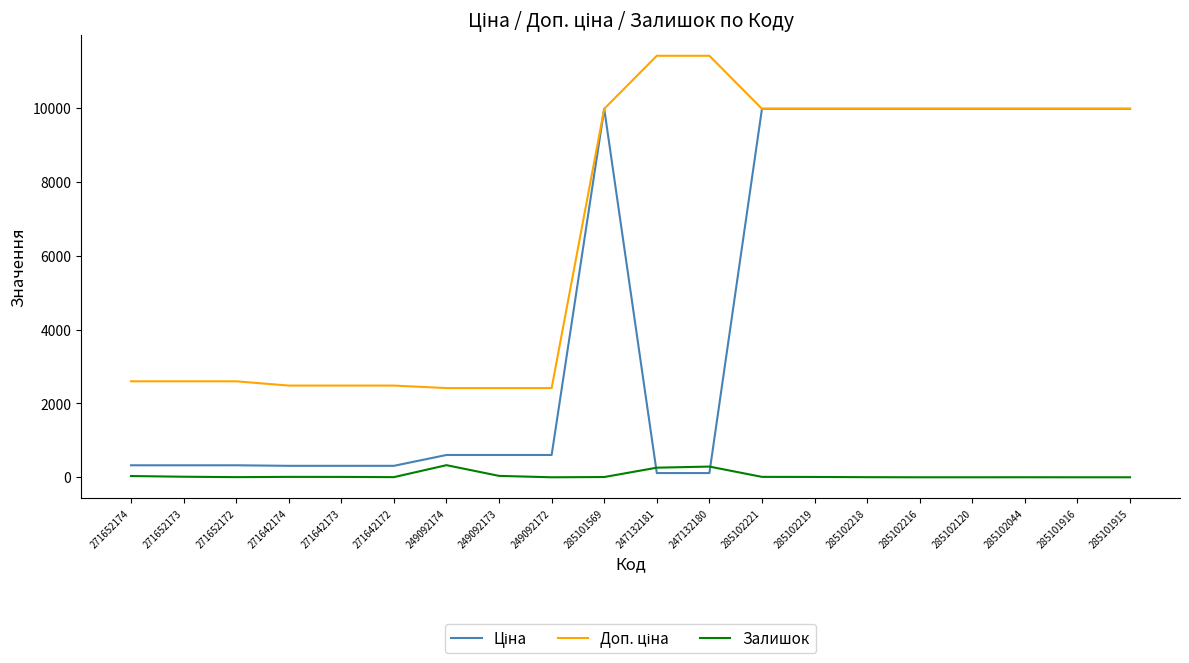

What is the greatest value displayed?

11410.0